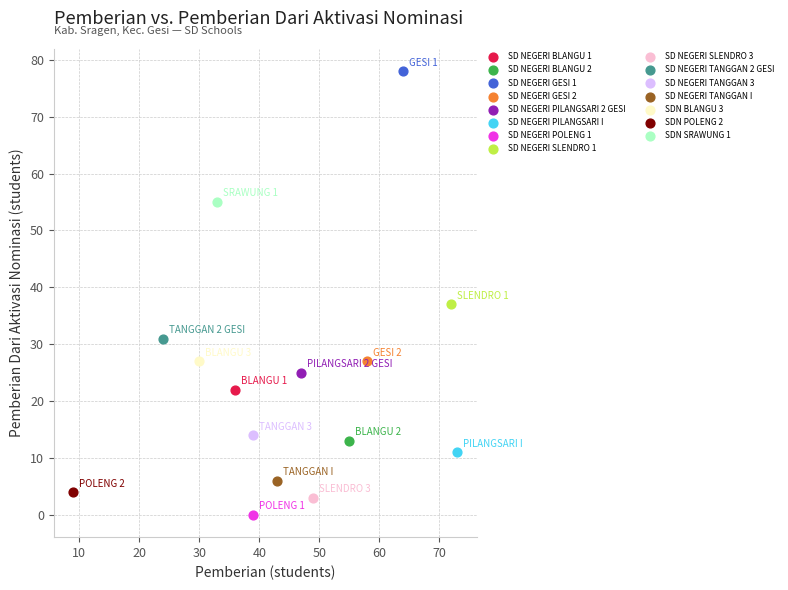

What are all the series names shown in the legend?

SD NEGERI BLANGU 1, SD NEGERI BLANGU 2, SD NEGERI GESI 1, SD NEGERI GESI 2, SD NEGERI PILANGSARI 2 GESI, SD NEGERI PILANGSARI I, SD NEGERI POLENG 1, SD NEGERI SLENDRO 1, SD NEGERI SLENDRO 3, SD NEGERI TANGGAN 2 GESI, SD NEGERI TANGGAN 3, SD NEGERI TANGGAN I, SDN BLANGU 3, SDN POLENG 2, SDN SRAWUNG 1